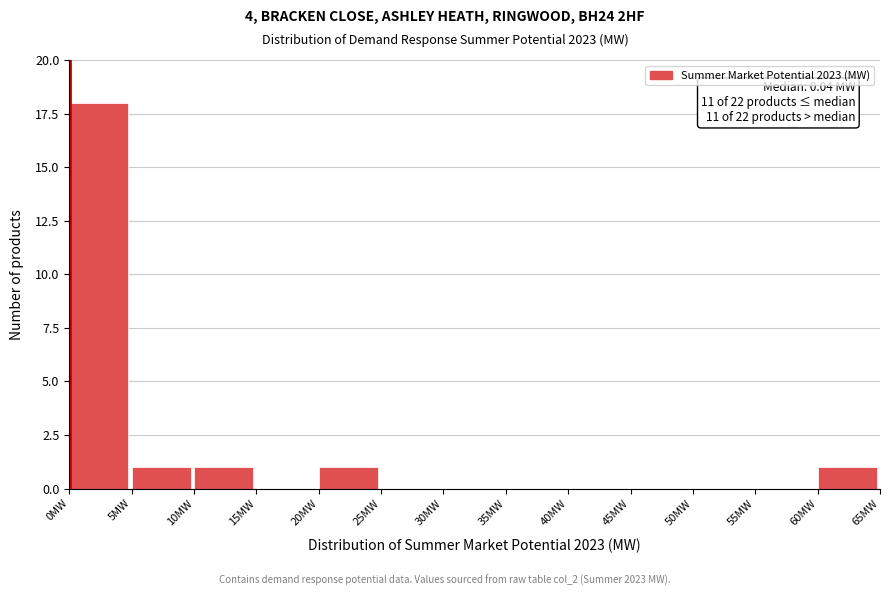

Which range on the x-axis has the tallest bar?

0 to 5